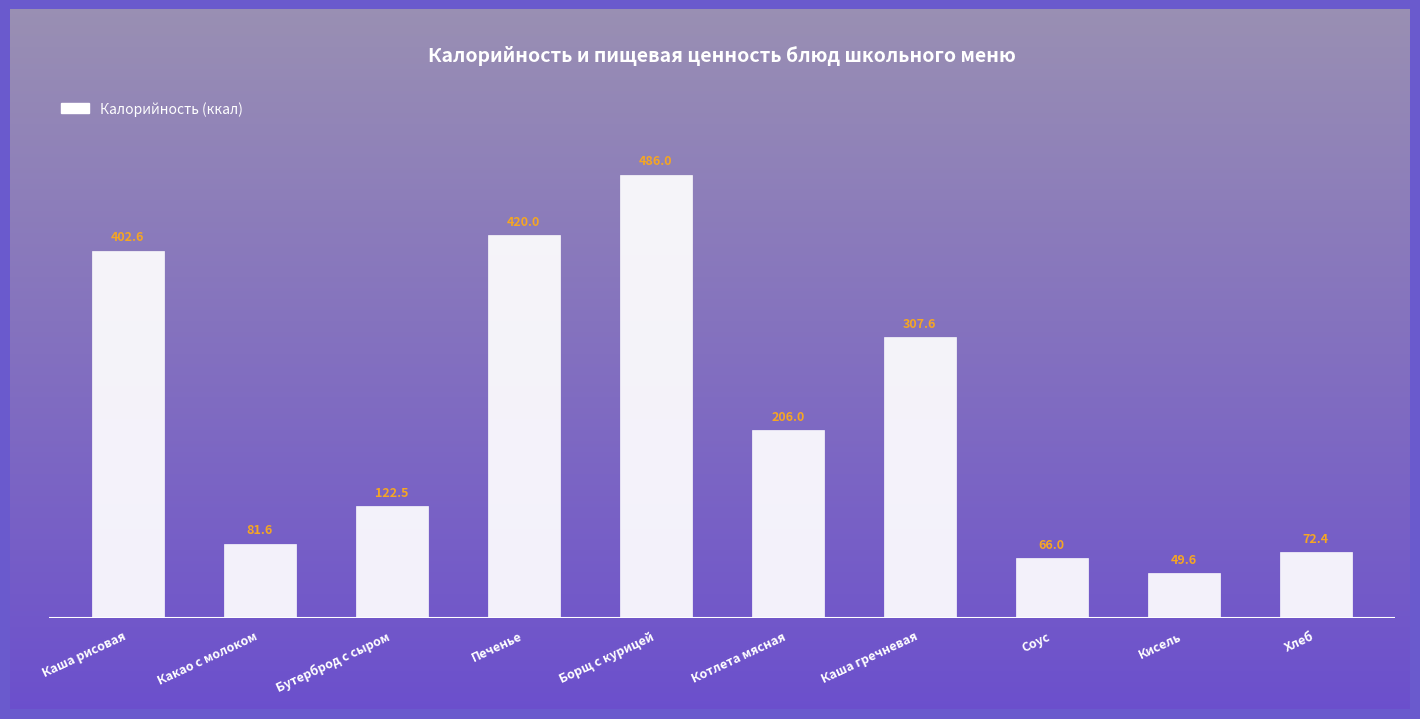

What is the average value?

221.4